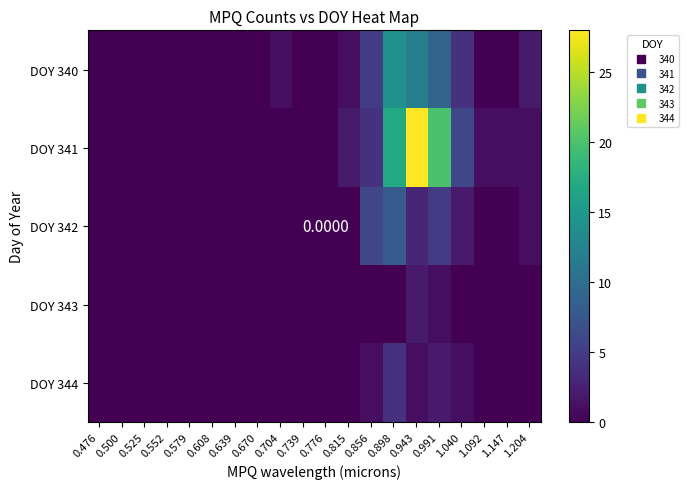

Is the value of DOY 342 at 0.579 greater than the value of DOY 343 at 0.476?

No